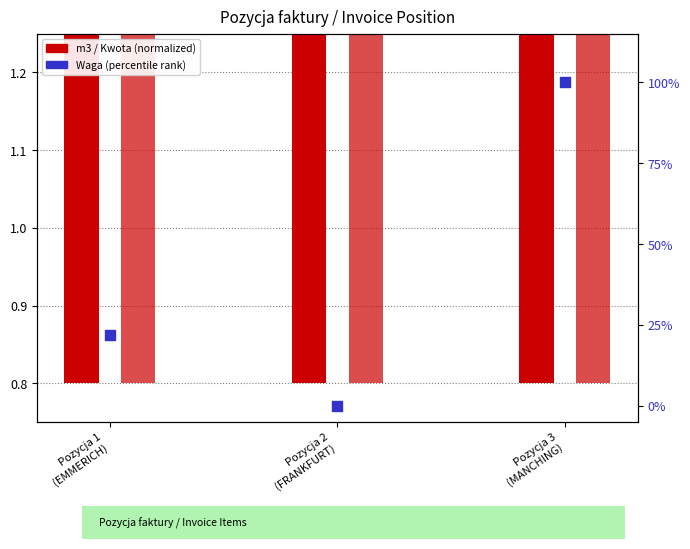

What is the total value across all series at Pozycja 1
(EMMERICH)?

23.6